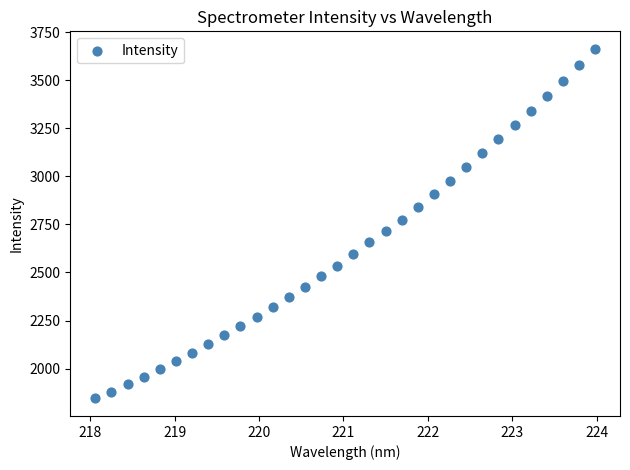

What is the range of X values (max minus min)?

5.9